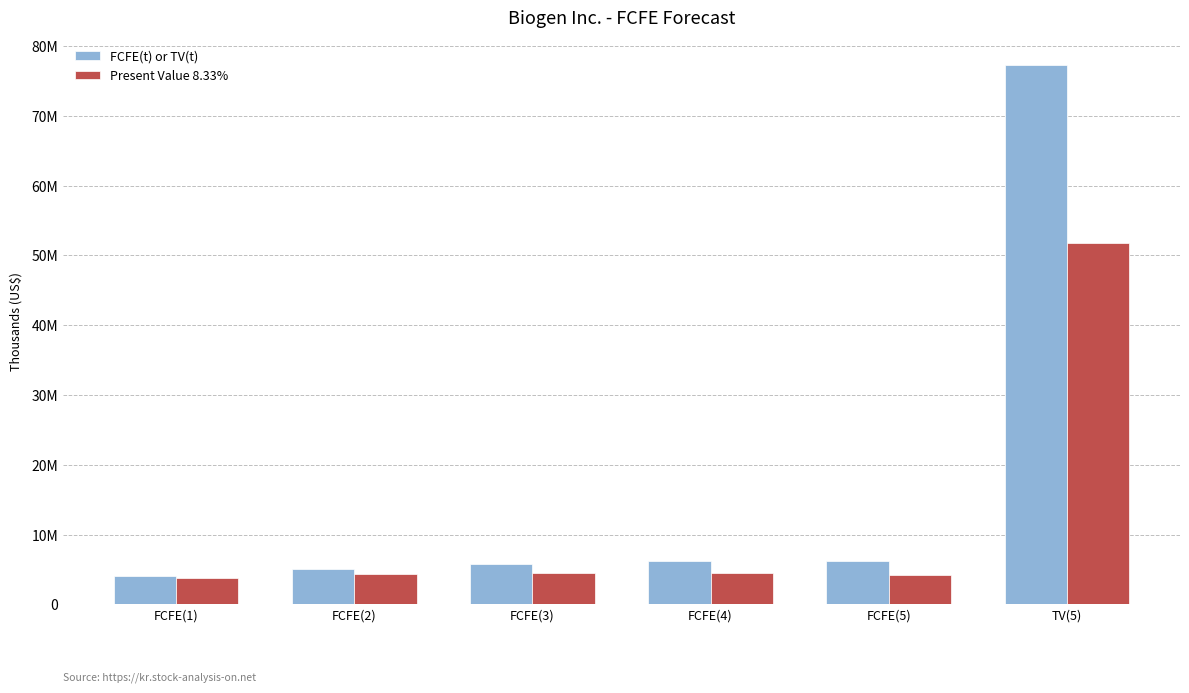

What is the average value of the Present Value 8.33% series?

12216338